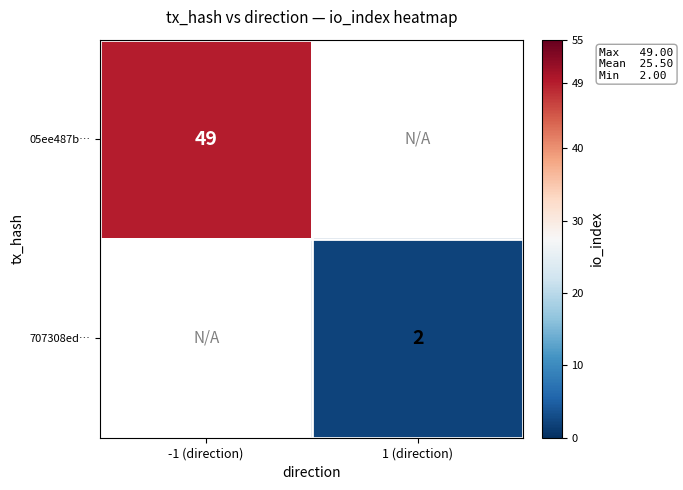

The 707308ed… series shows 1 at 1 (direction). True or false?

False